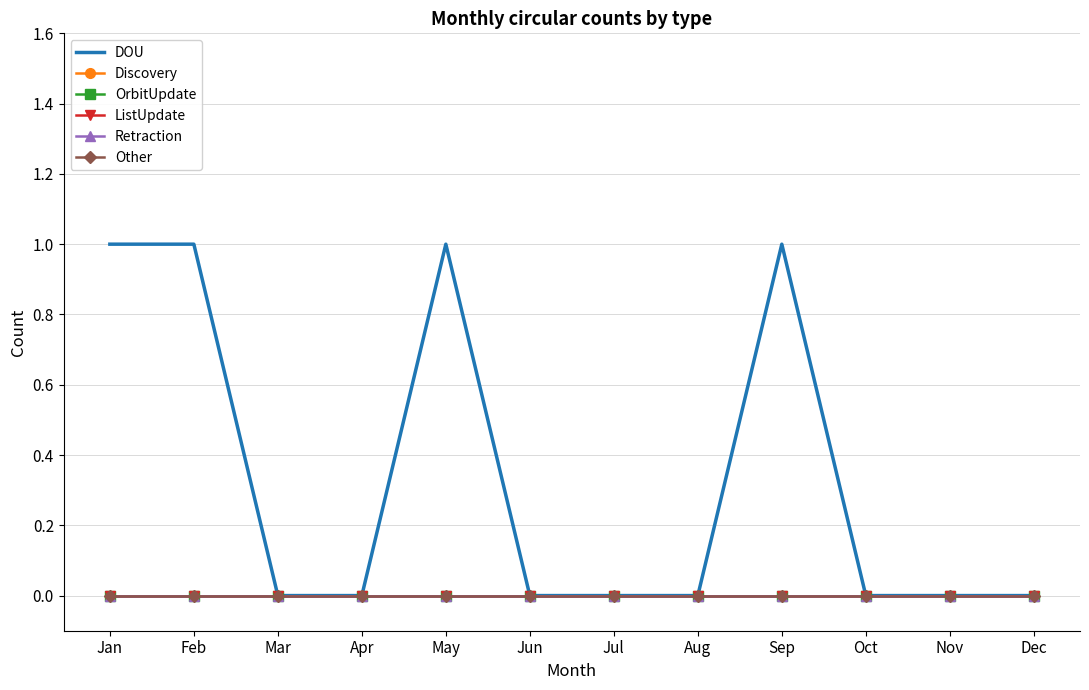

Does the chart have visible grid lines?

Yes